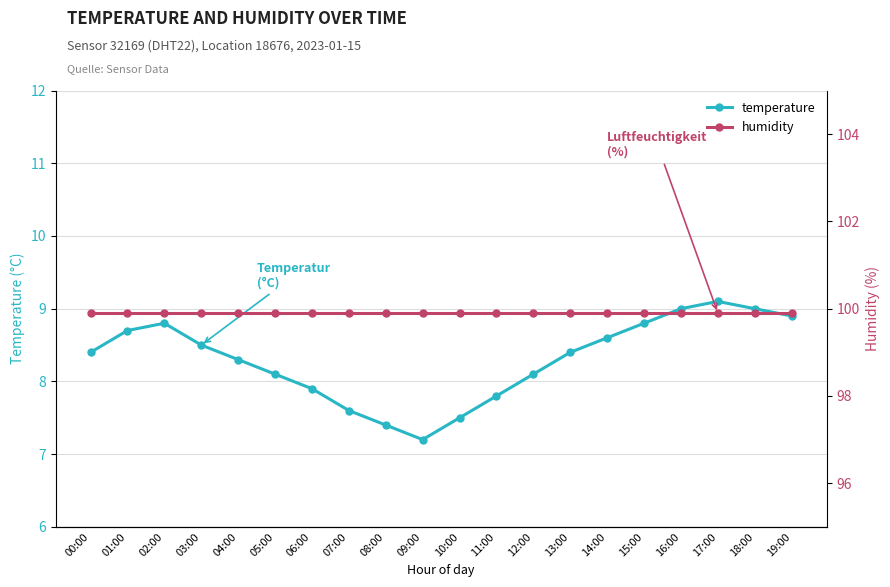

Reading left to right, what are all the values shown in this chart?

temperature: 00:00=8.4	01:00=8.7	02:00=8.8	03:00=8.5	04:00=8.3	05:00=8.1	06:00=7.9	07:00=7.6	08:00=7.4	09:00=7.2	10:00=7.5	11:00=7.8	12:00=8.1	13:00=8.4	14:00=8.6	15:00=8.8	16:00=9.0	17:00=9.1	18:00=9.0	19:00=8.9
humidity: 00:00=99.9	01:00=99.9	02:00=99.9	03:00=99.9	04:00=99.9	05:00=99.9	06:00=99.9	07:00=99.9	08:00=99.9	09:00=99.9	10:00=99.9	11:00=99.9	12:00=99.9	13:00=99.9	14:00=99.9	15:00=99.9	16:00=99.9	17:00=99.9	18:00=99.9	19:00=99.9